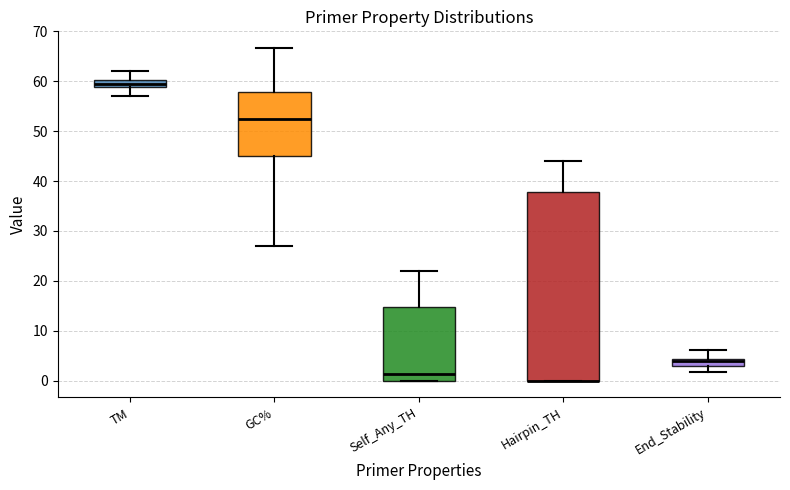

Which box is the tallest, from its lower edge to its upper edge?

Hairpin_TH